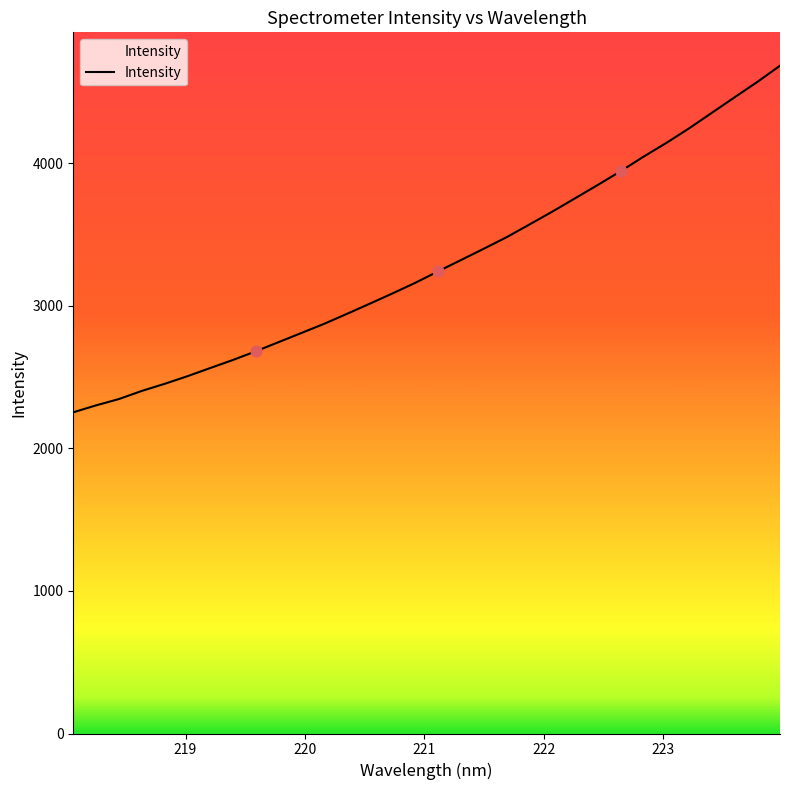

What is the smallest value displayed?

2252.9